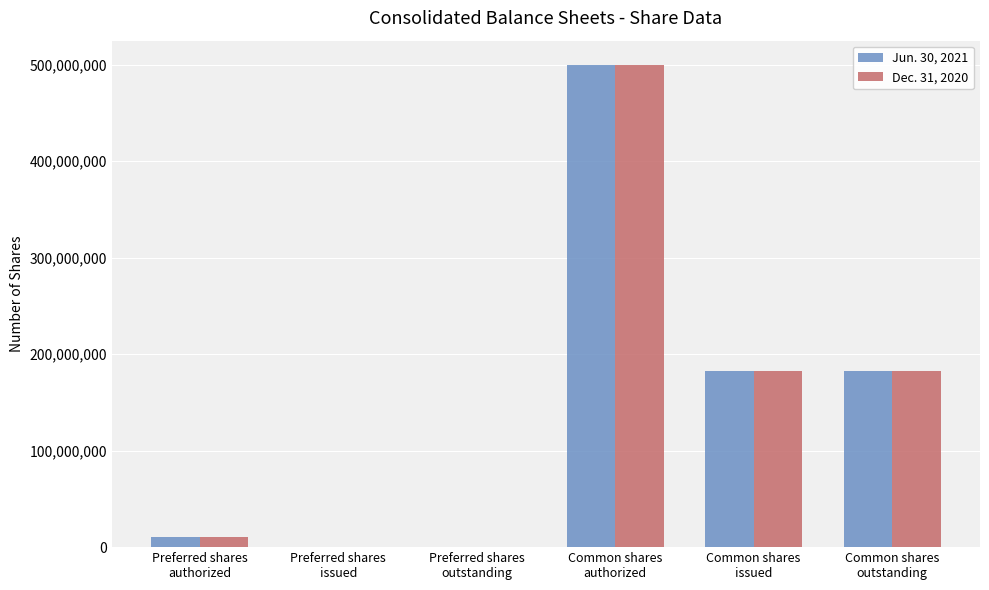

Are the bars horizontal?

No